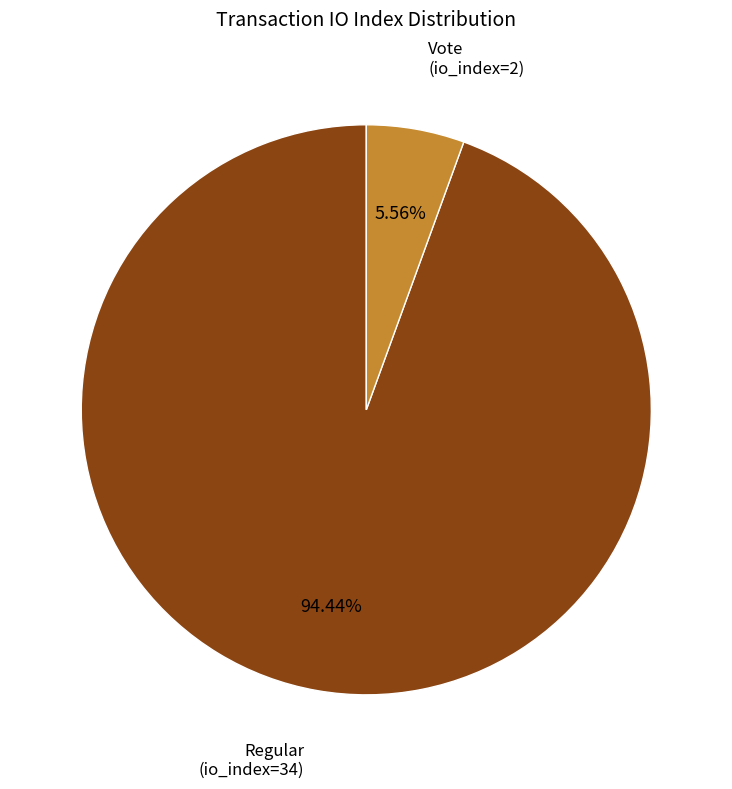

Is there a majority slice in this chart?

Yes